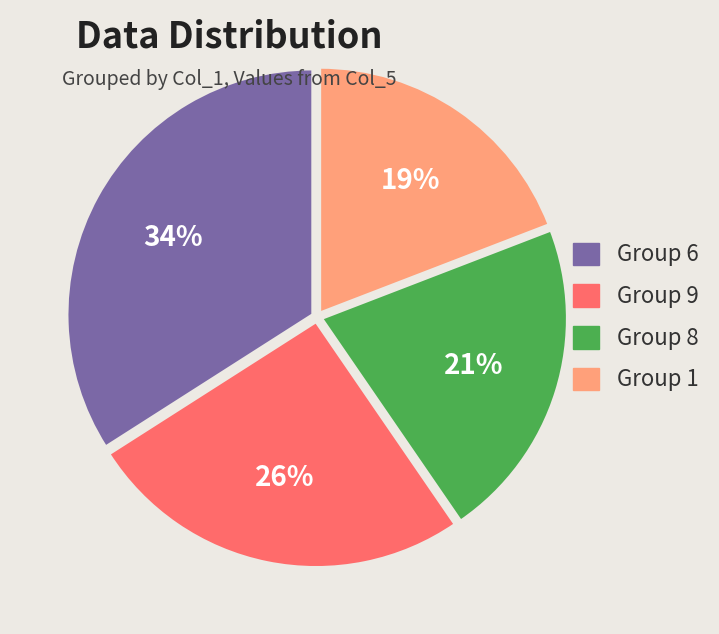

To the nearest percent, what is the average slice percentage?

25%